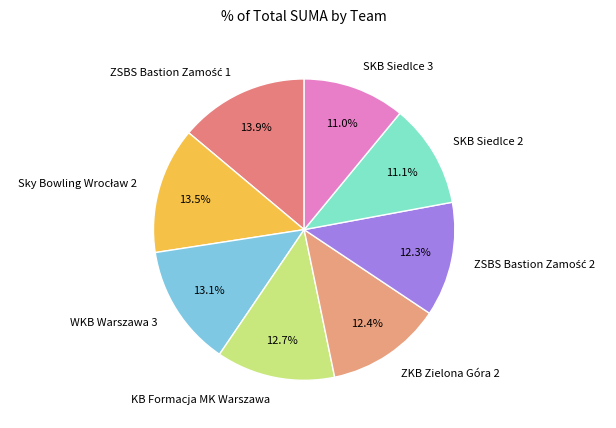

What percentage is the SKB Siedlce 2 slice, to the nearest percent?

11%